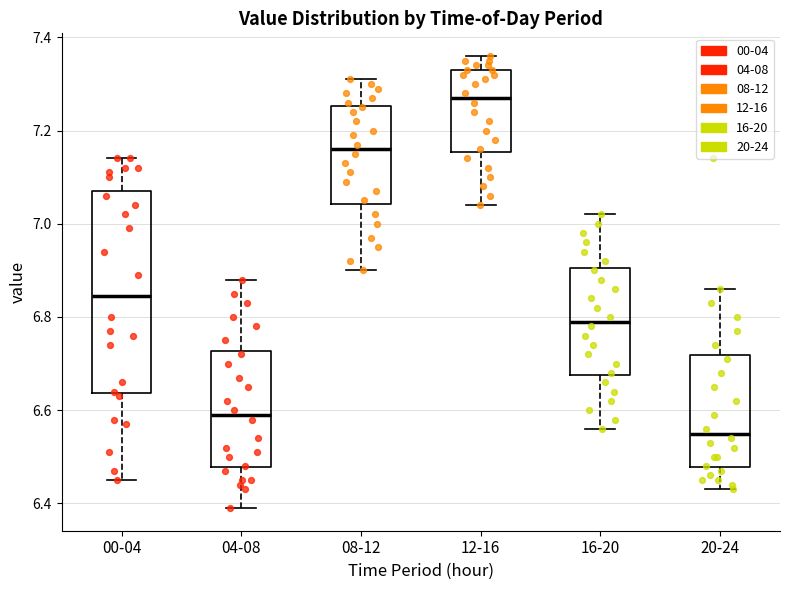

Reading left to right, transcribe this box plot: for each box, give where its median line is, the range the box spans, and where its two whiskers end, as read against the y-axis. The values are not printed on the chart, so give them approximately, as read against the axis.

00-04: median 6.84, box 6.64 to 7.08, whiskers 6.46 to 7.14
04-08: median 6.60, box 6.48 to 6.72, whiskers 6.40 to 6.88
08-12: median 7.16, box 7.04 to 7.26, whiskers 6.90 to 7.32
12-16: median 7.28, box 7.16 to 7.34, whiskers 7.04 to 7.36
16-20: median 6.80, box 6.68 to 6.90, whiskers 6.56 to 7.02
20-24: median 6.56, box 6.48 to 6.72, whiskers 6.44 to 6.86